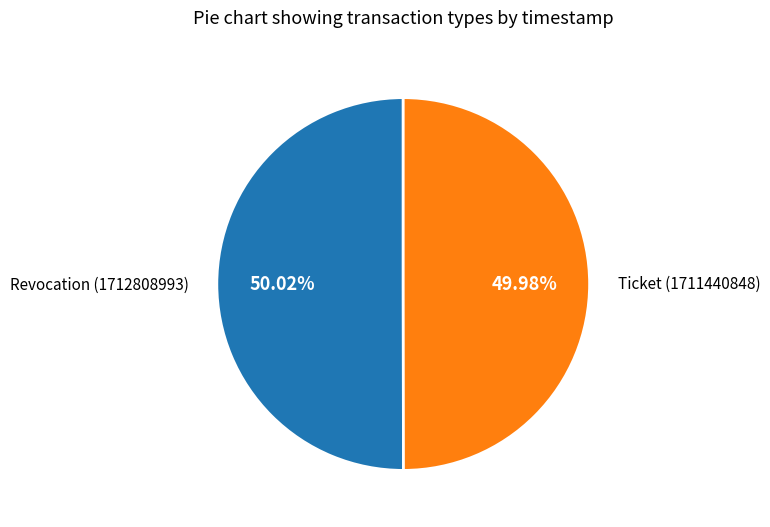

How many segments does this pie chart have?

2